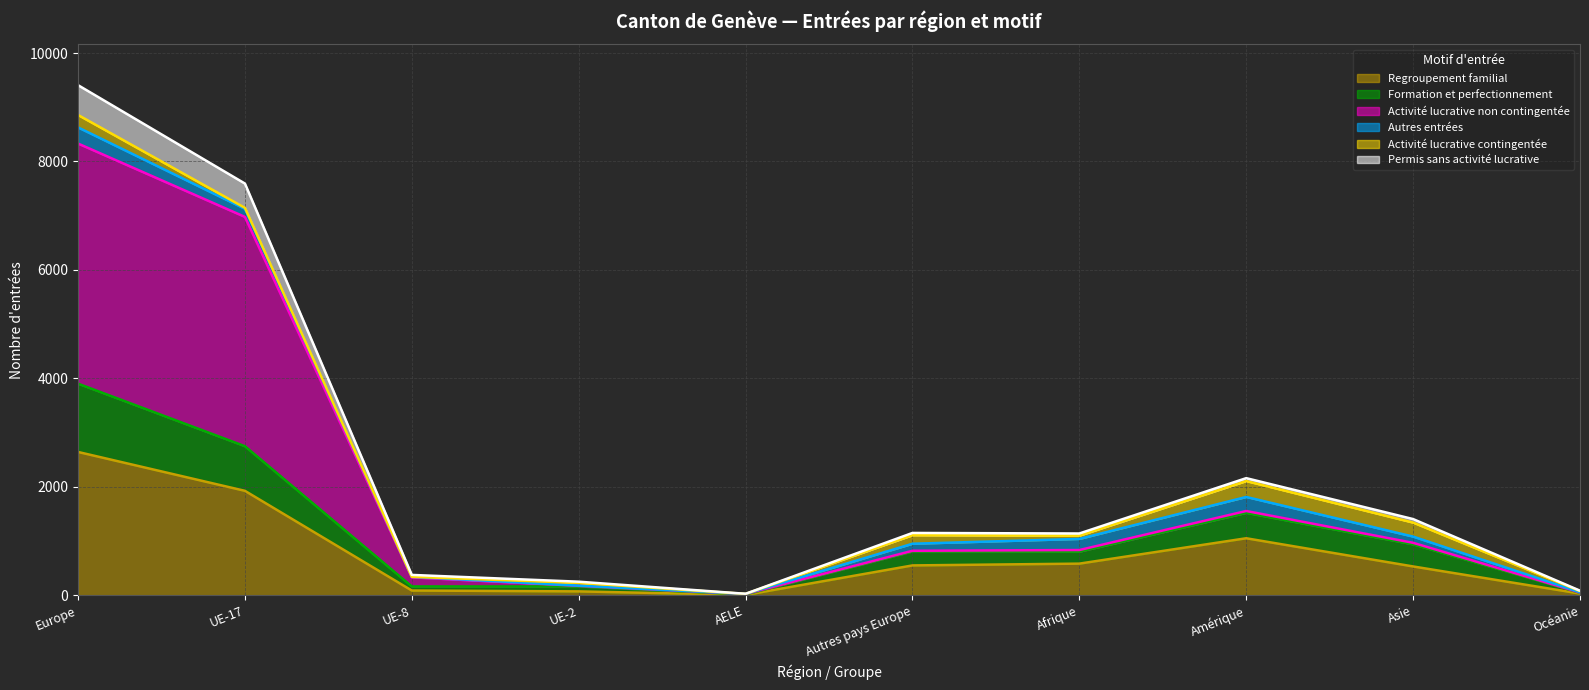

Is the value of Permis sans activité lucrative at UE-17 greater than the value of Formation et perfectionnement at Asie?

Yes